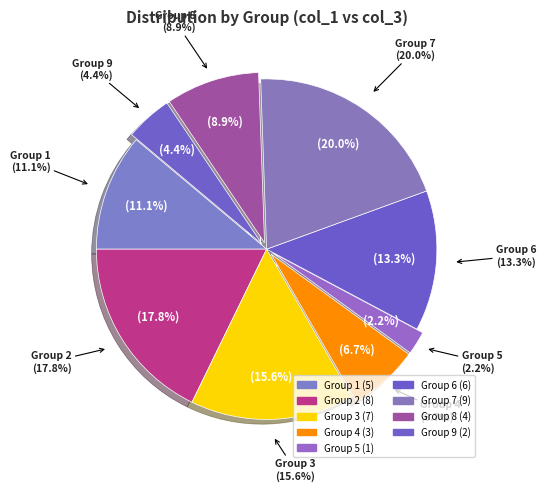

What is the change in value from 1 to 3?

+2